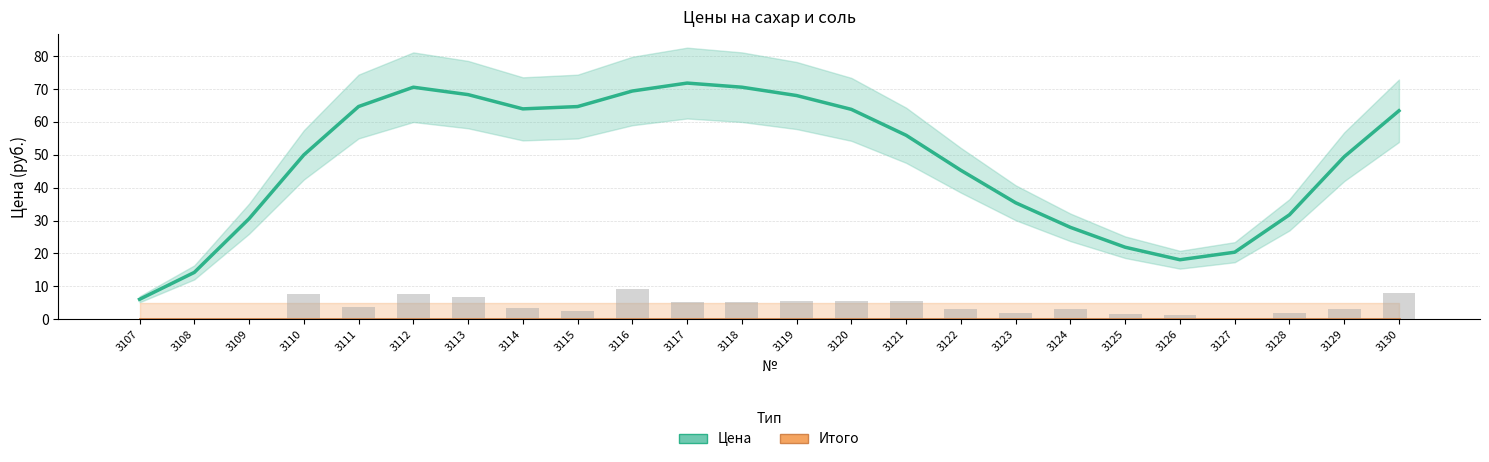

What is the sum of all Цена values?

1145.8